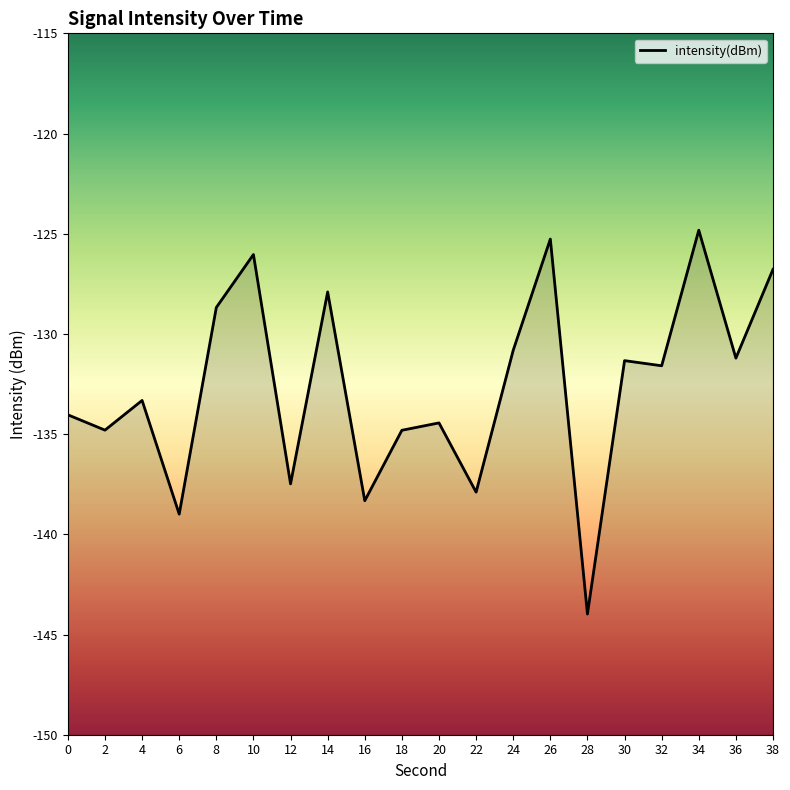

Reading left to right, transcribe all the data shown in this chart.

-134.0	-134.8	-133.3	-139.0	-128.7	-126.0	-137.5	-127.9	-138.3	-134.8	-134.4	-137.9	-130.8	-125.3	-144.0	-131.3	-131.6	-124.8	-131.2	-126.8